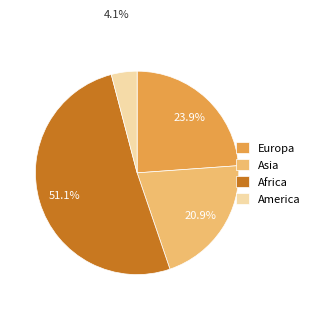

Which has a higher value, Asia or Africa?

Africa